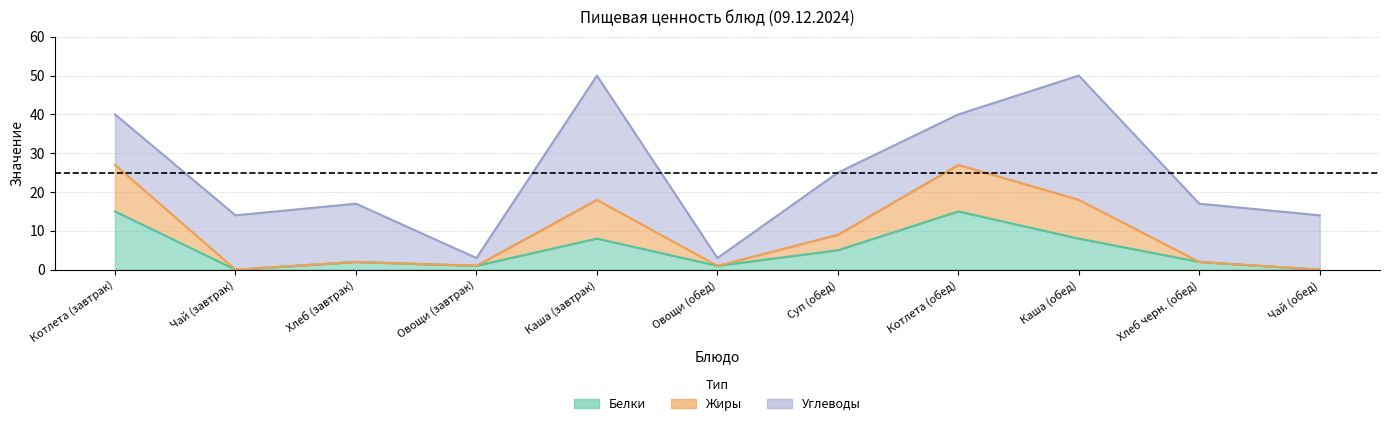

How many interior local valleys does the Калорийность series have?

3